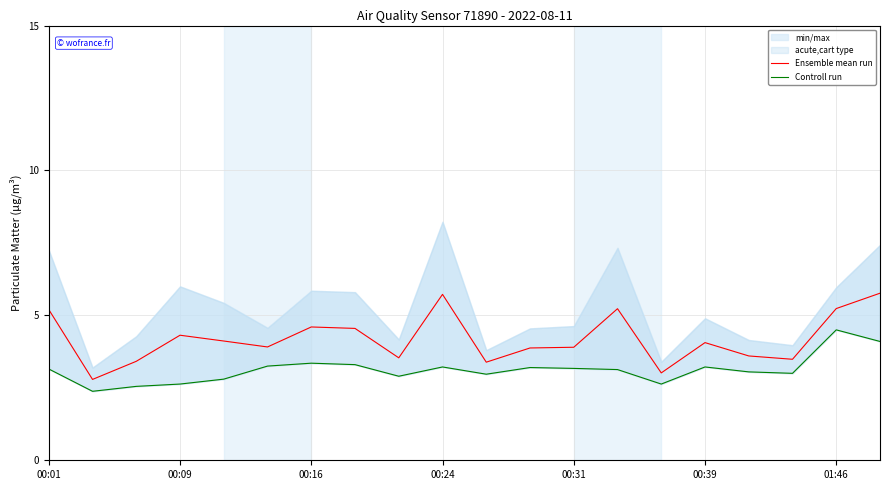

The value of Ensemble mean run at 00:16 is 2.9. True or false?

False